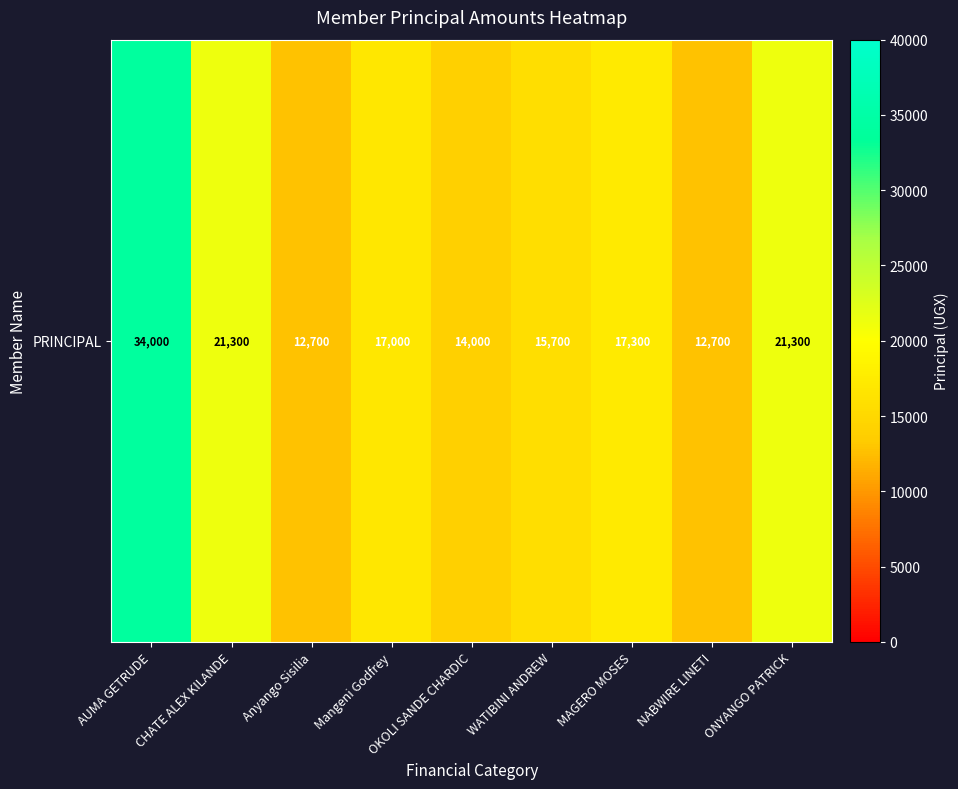

What is the smallest value displayed?

12700